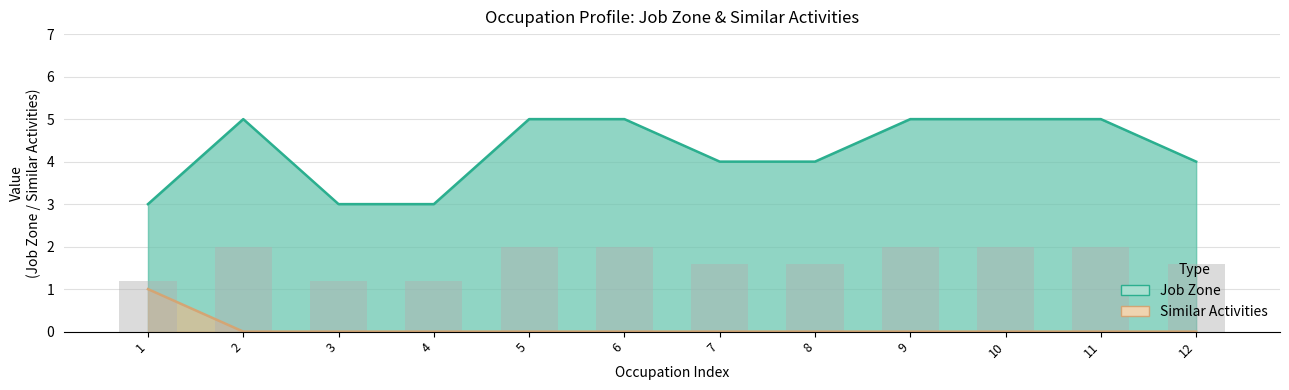

What is the lowest value of the Job Zone series?

3